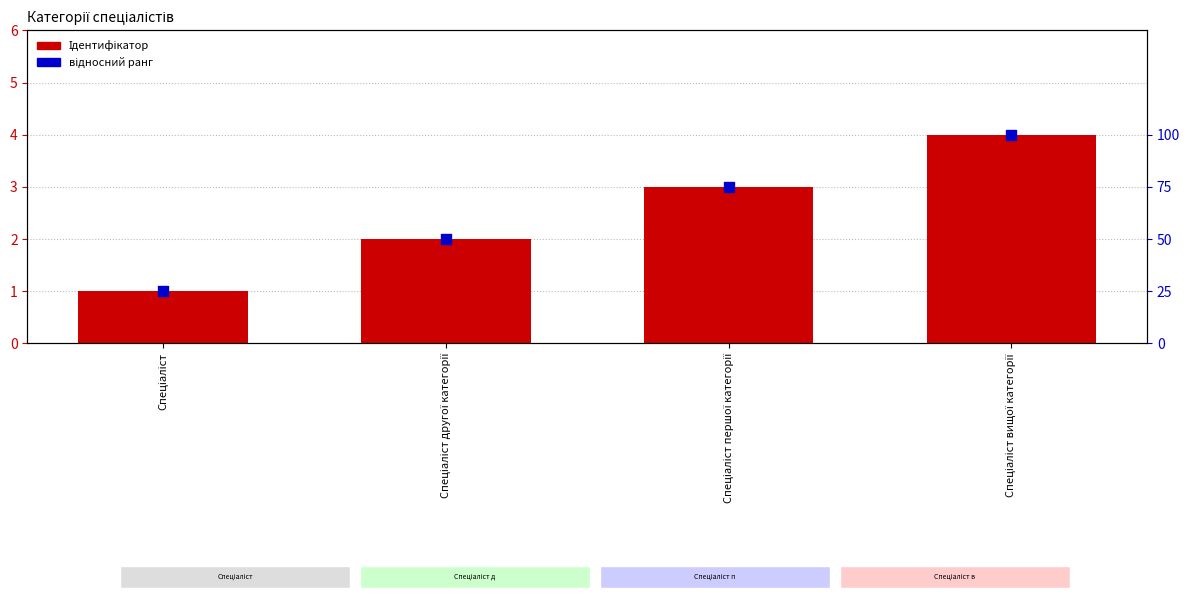

Which series reaches the minimum Y coordinate?

Ідентифікатор